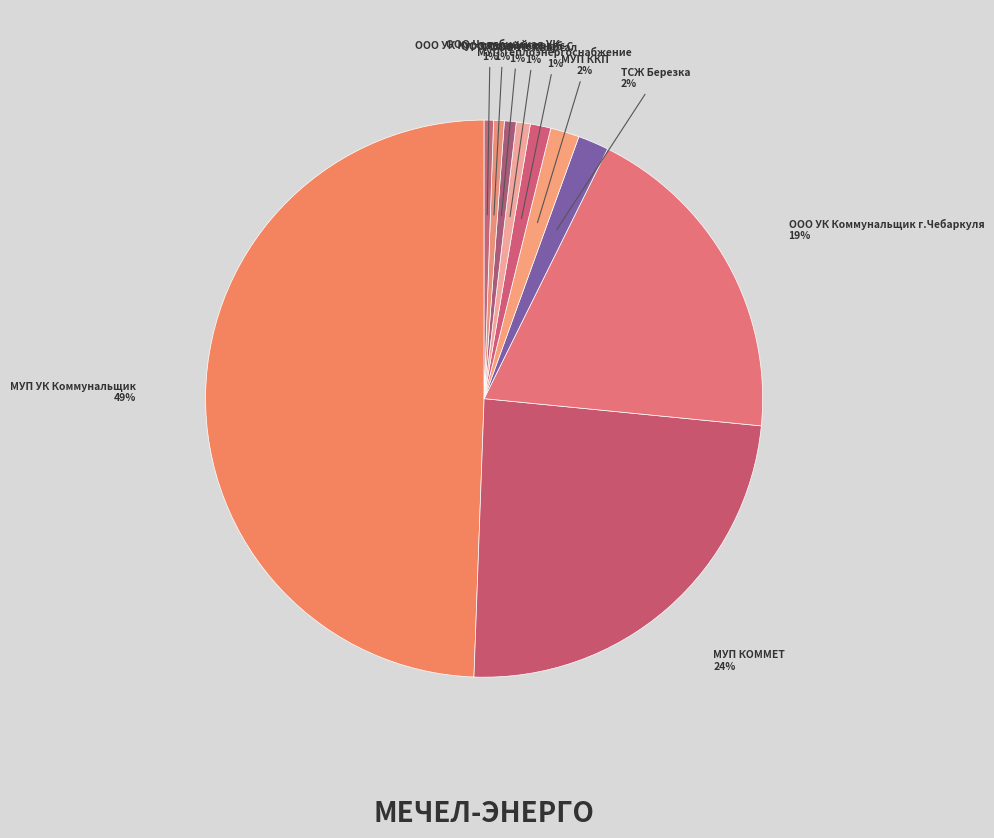

To the nearest percent, what portion does МУП КОММЕТ represent?

24%